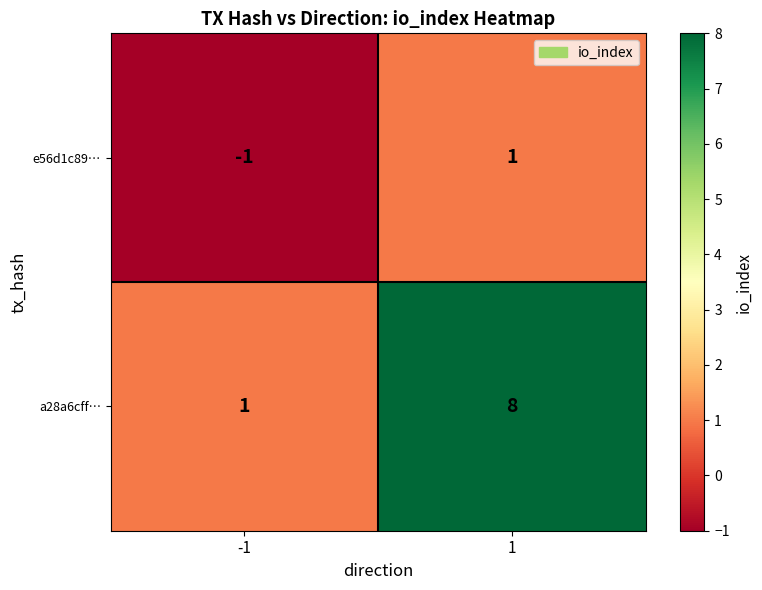

Which series has the widest spread of values?

a28a6cff…